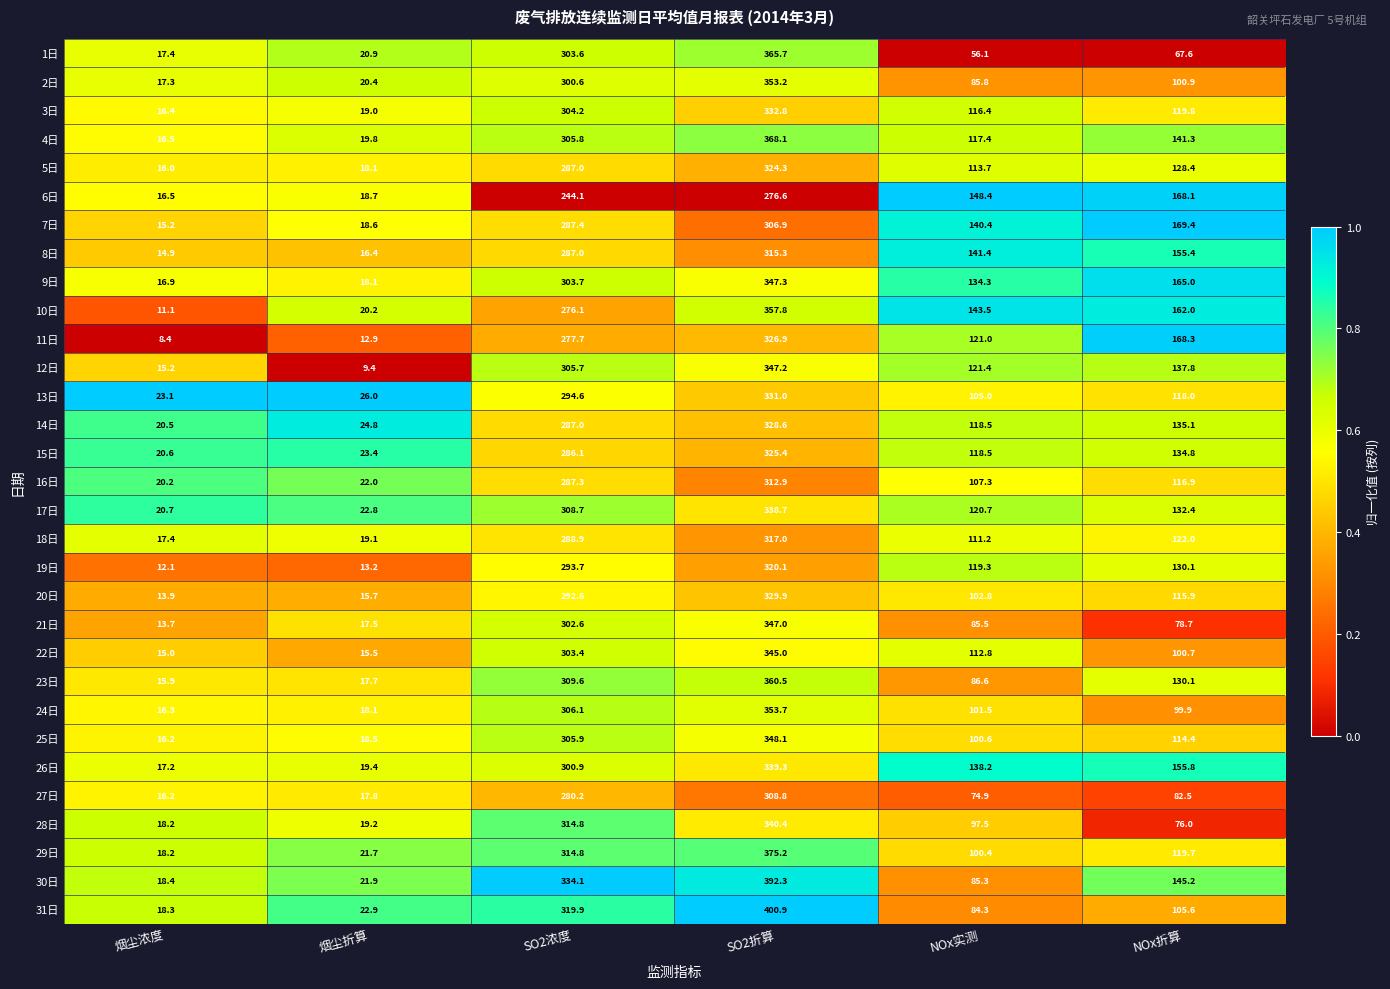

What is the average value of the 24日 series?

149.3